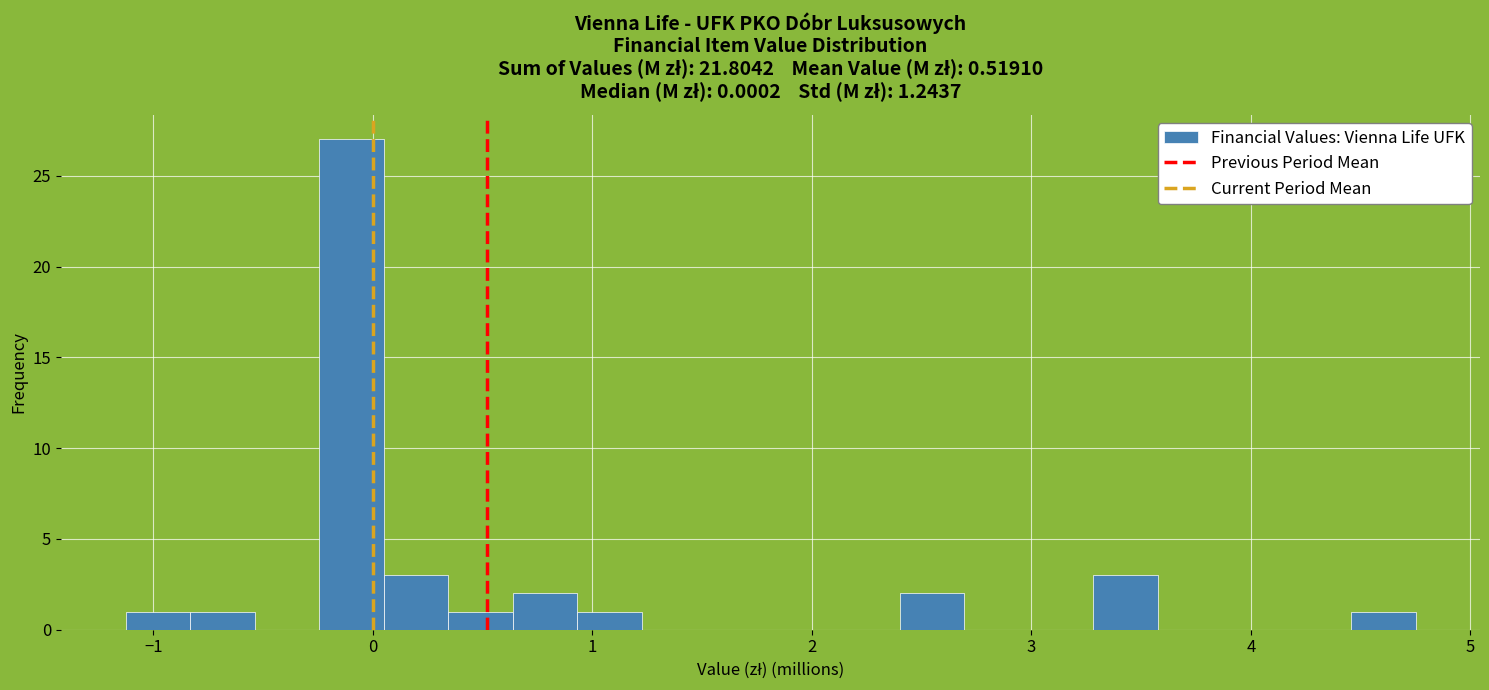

Read against the x-axis, roughly where is the centre of the tallest bar?

-0.1